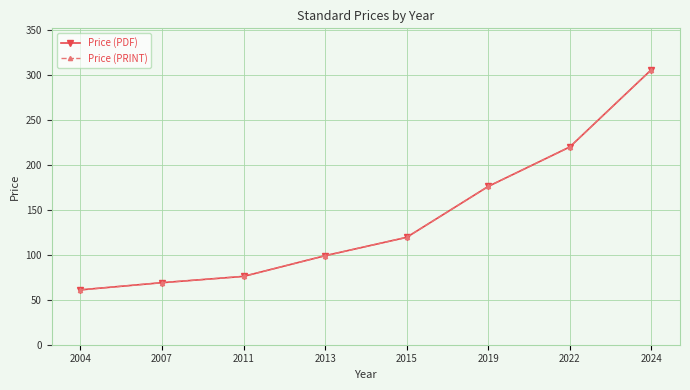

What is the smallest value displayed?

61.0